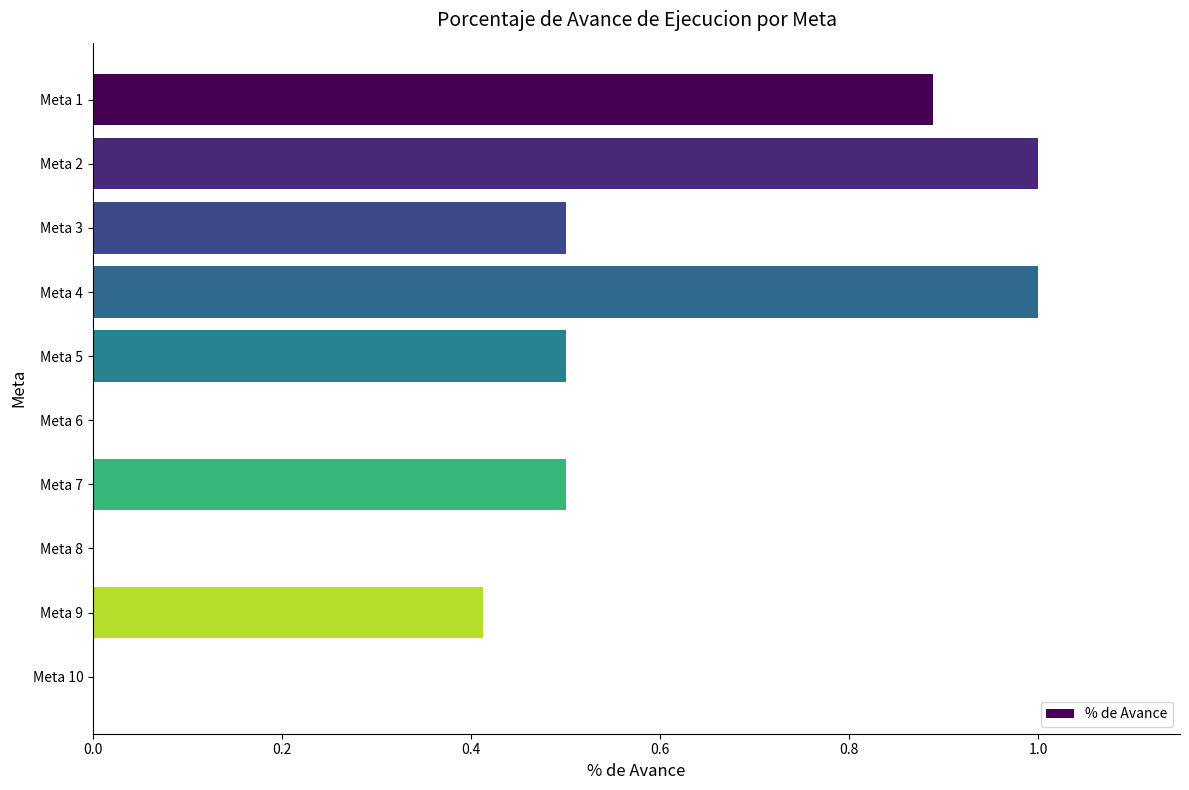

Count the number of data series in this chart.

1